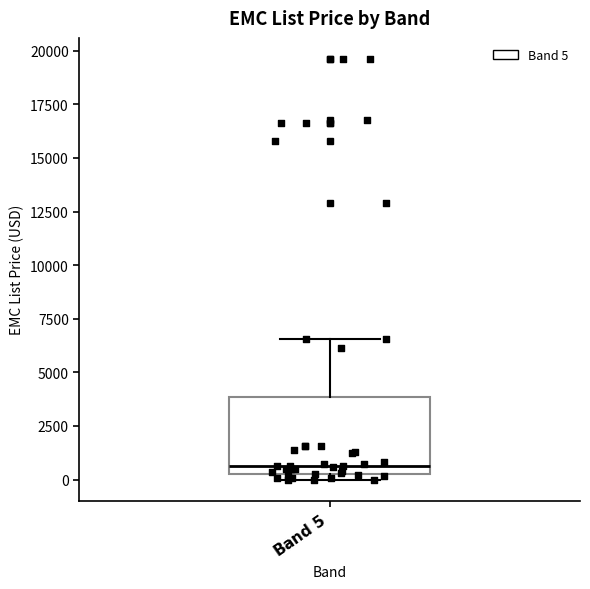

Read this box plot against the y-axis: the position of the median line, the range covered by the box, and the ends of both whiskers. The values are not printed on the chart, so give them approximately, as read against the axis.

median 500 (just above the box's lower edge), box 500 to 4000, whiskers 0 to 6500